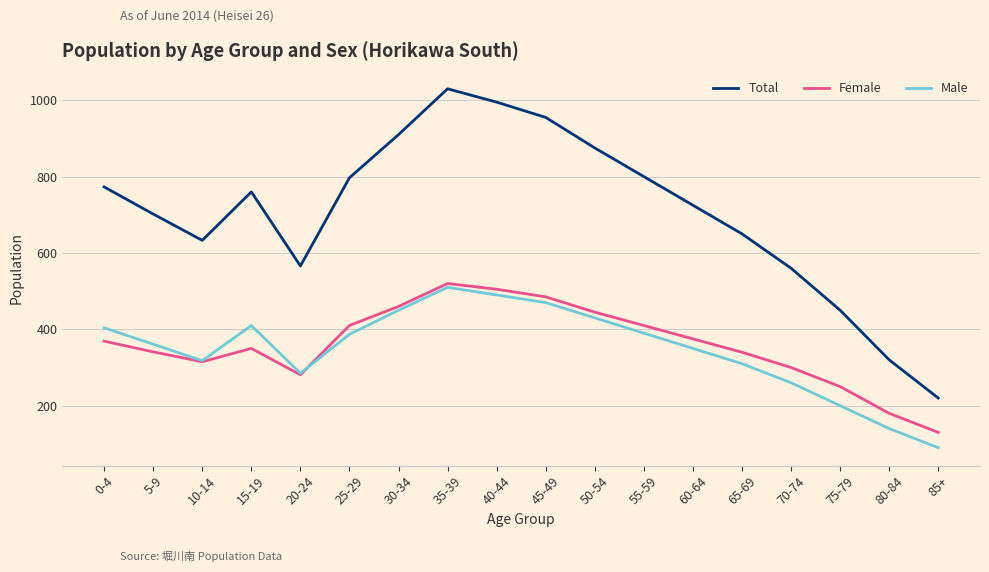

What are all the series names shown in the legend?

Total, Female, Male